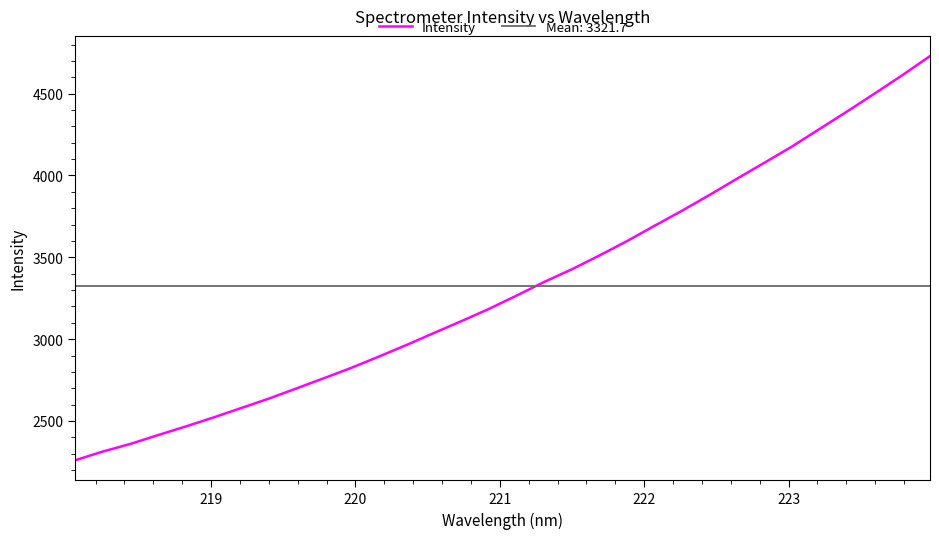

How many data points are above 3266?

16